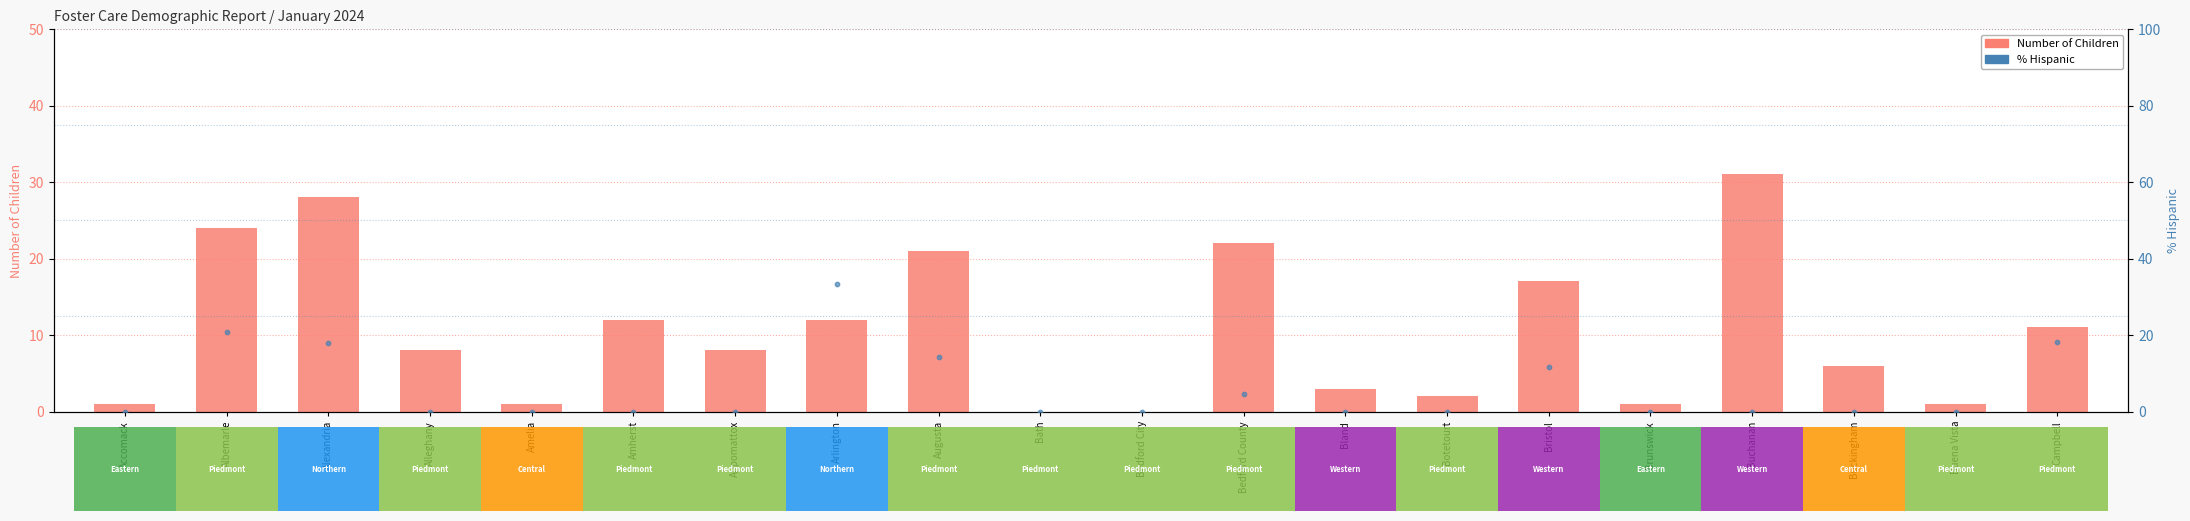

Is the value of % Hispanic (rank within locality) at Bath greater than the value of Number of Children at Augusta?

No